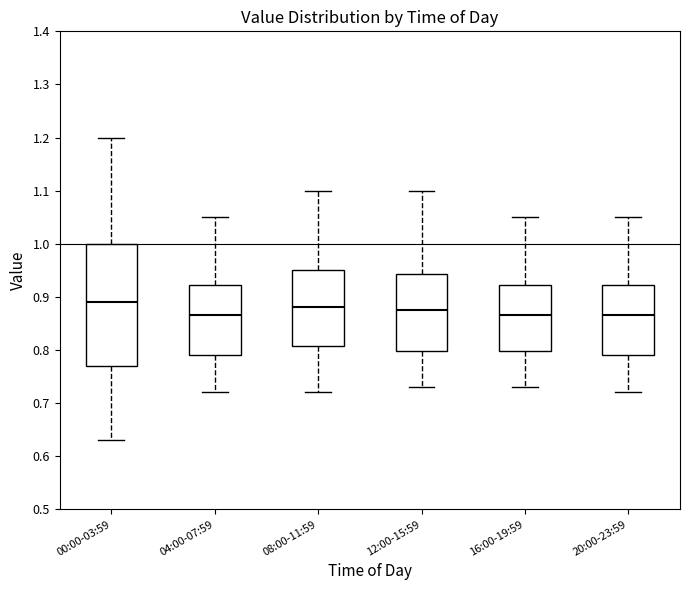

Comparing the boxes themselves (not the whiskers), which one is the tallest?

00:00-03:59